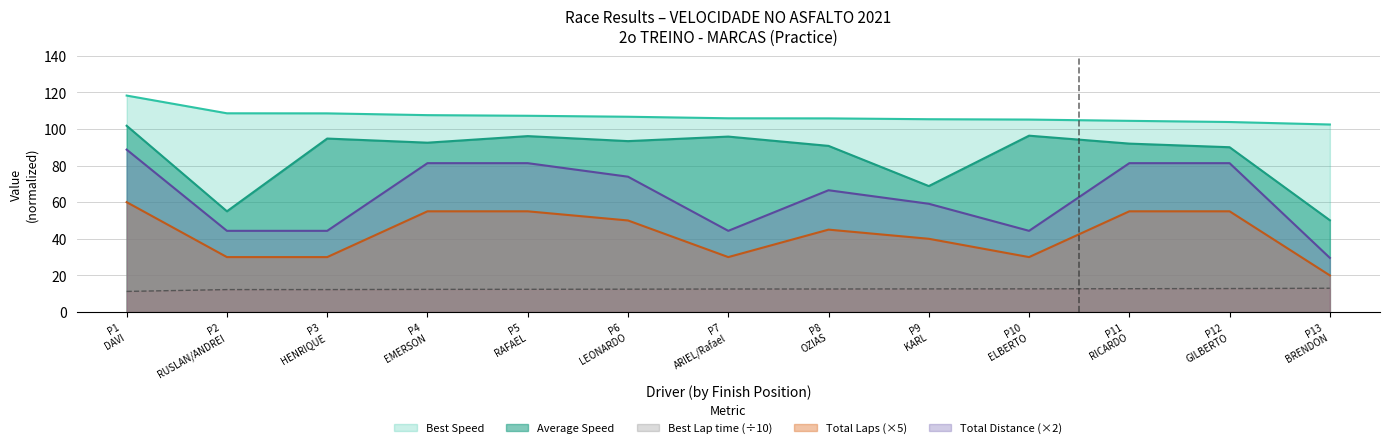

Which series has the widest spread of values?

Total Distance (×2)